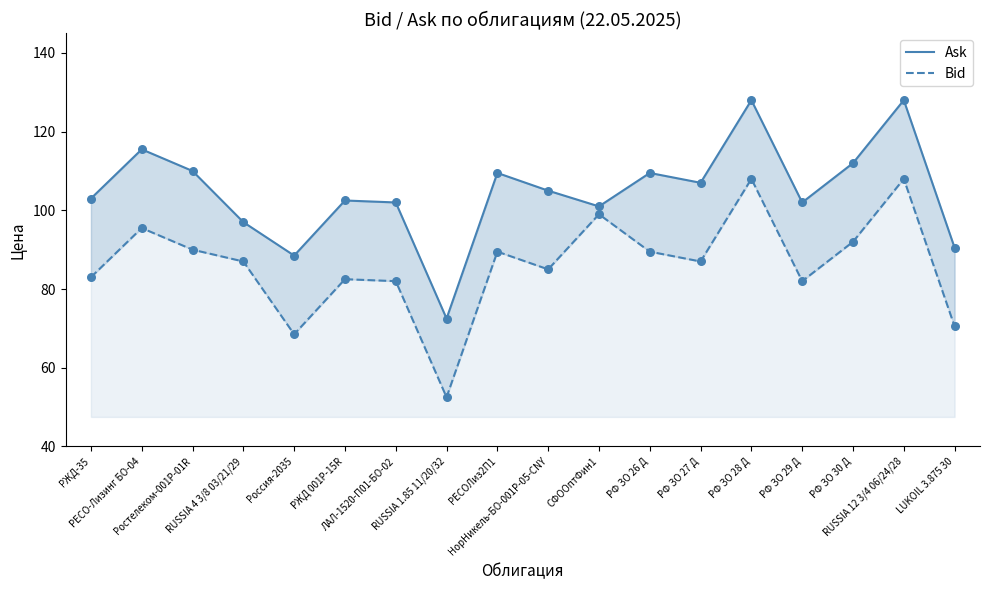

At how many categories does at least one series exceed 62?

18